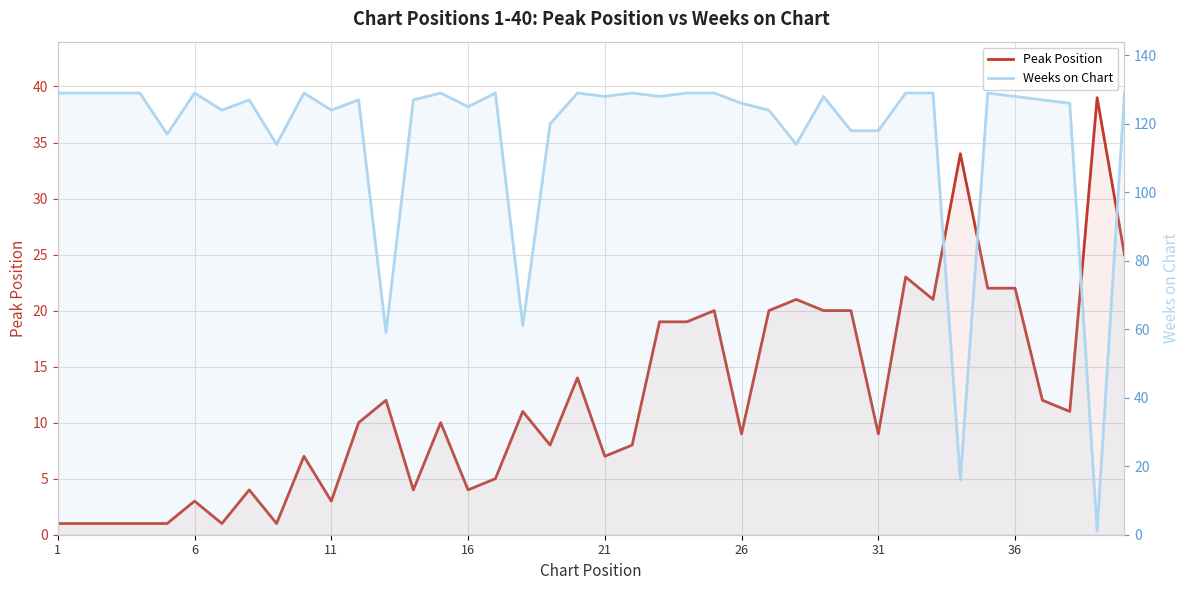

What is the maximum value shown in the chart?

129